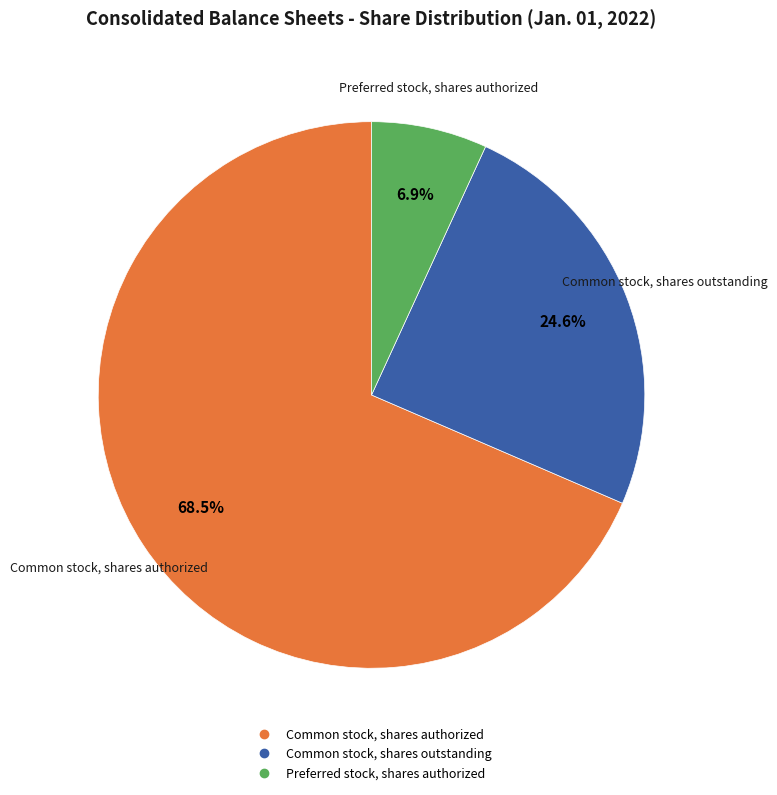

Is there a majority slice in this chart?

Yes